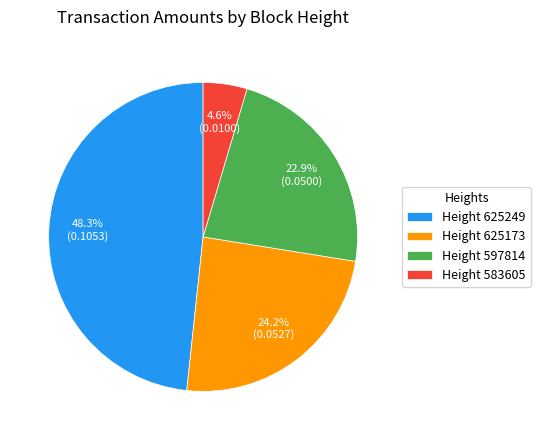

How many segments does this pie chart have?

4